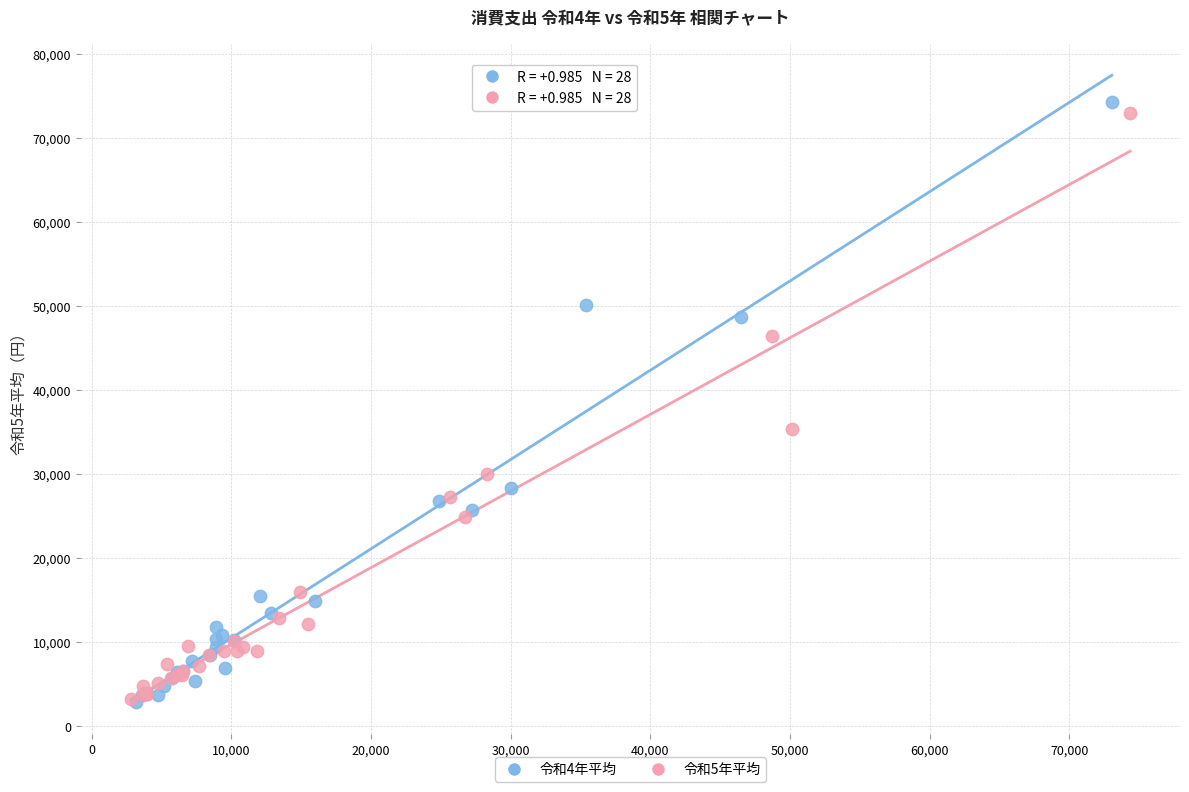

Which series has the largest Y range (max minus min)?

令和4年平均